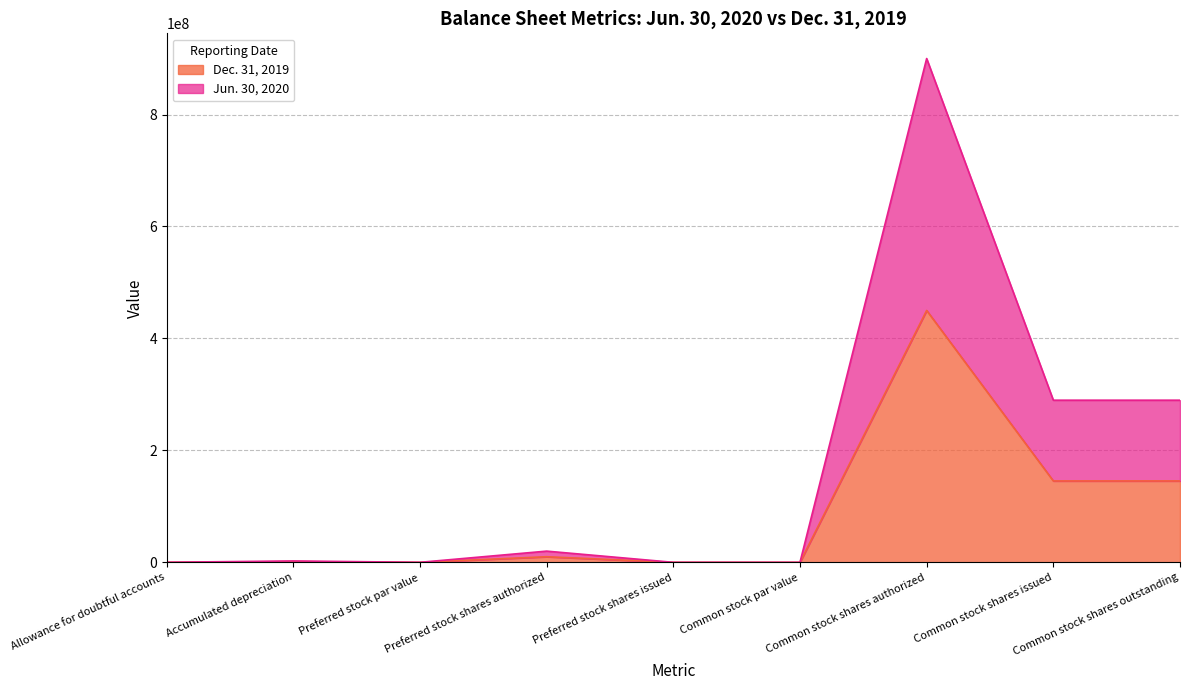

How many data points in Jun. 30, 2020 are less than 2474673?

4